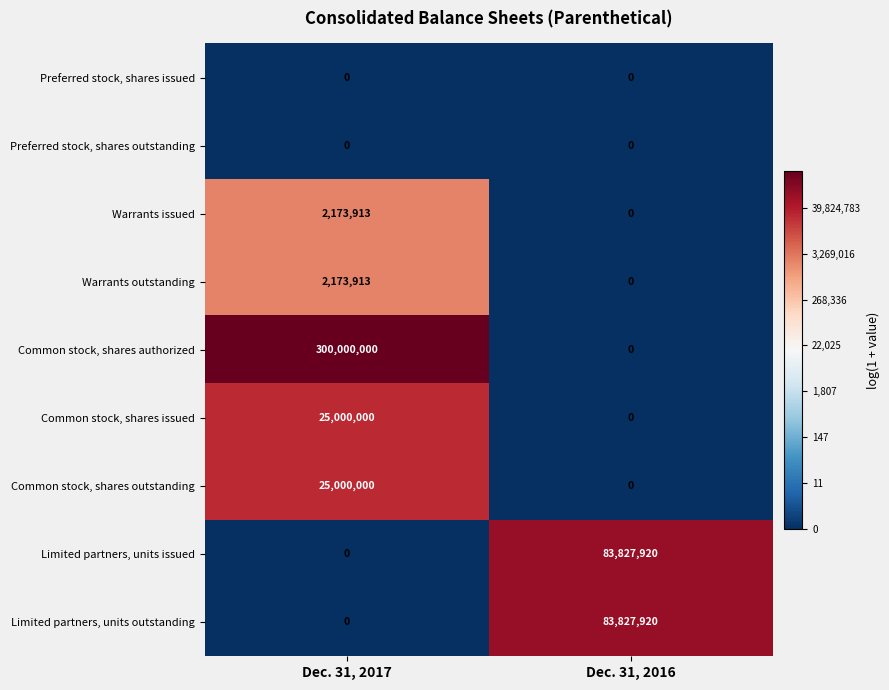

Is it true that Common stock, shares issued equals -15986811 at Dec. 31, 2016?

False